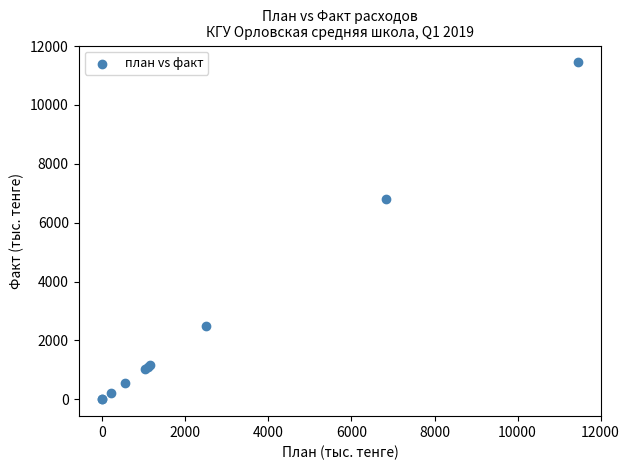

What Y value in the scatter plot is closest to 5722?

6820.7